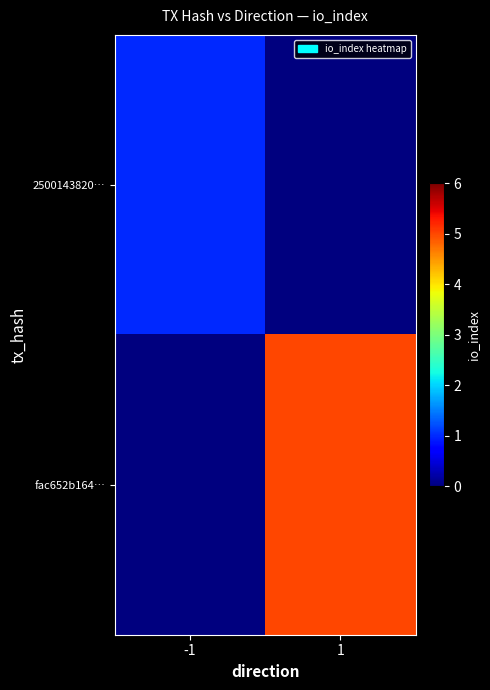

Which series has the largest total across all categories?

fac652b164…